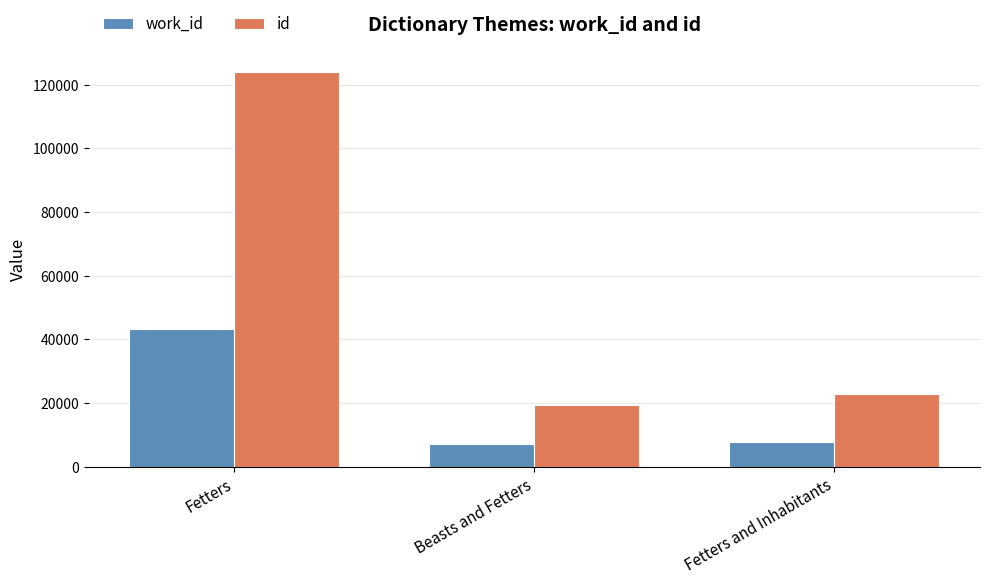

What is the value of the work_id bar at the 2nd from the left?

7157